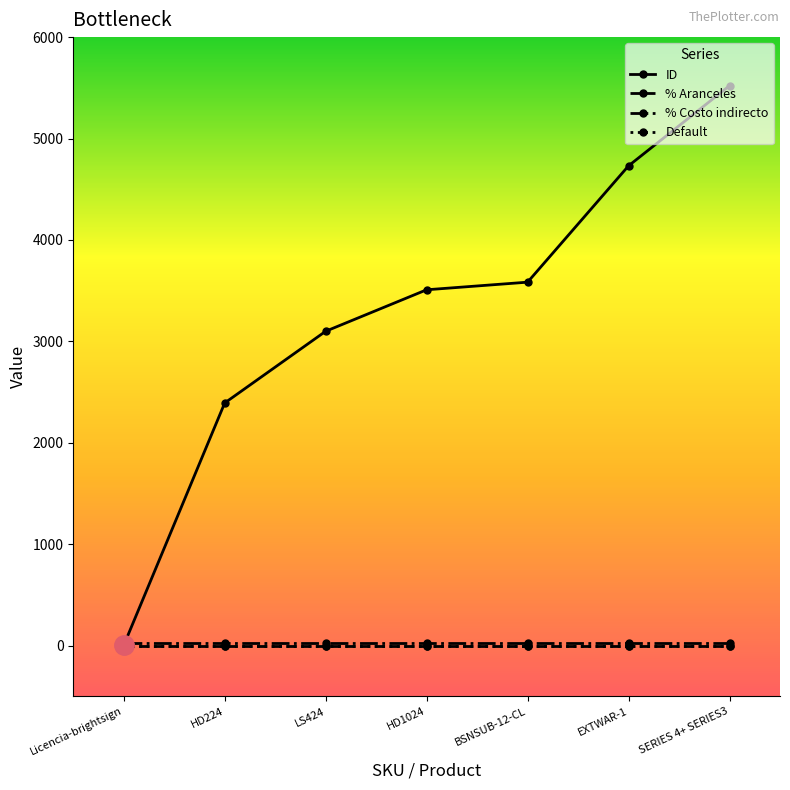

What is the label of the 2nd point from the left?

HD224